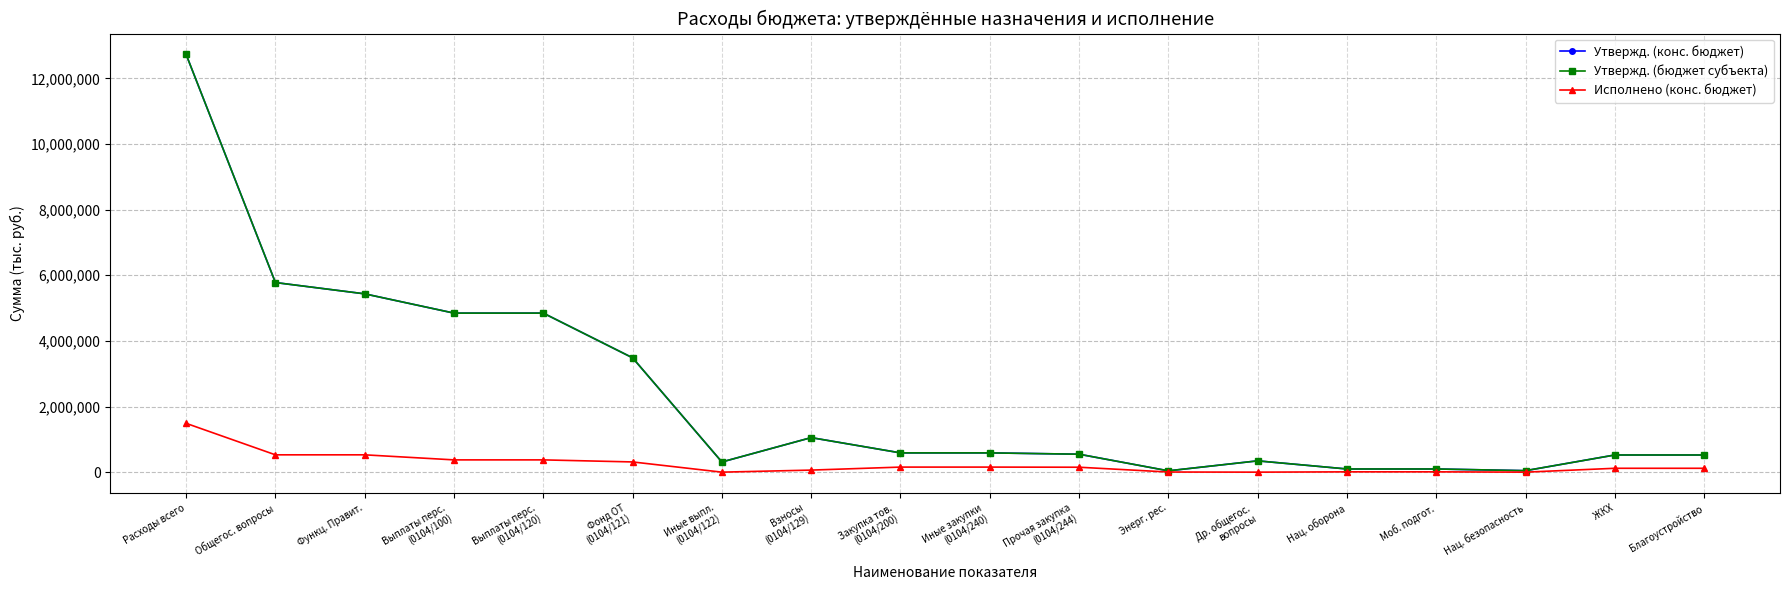

True or false: Утвержд. (бюджет субъекта) has more than 2 interior local peaks.

False